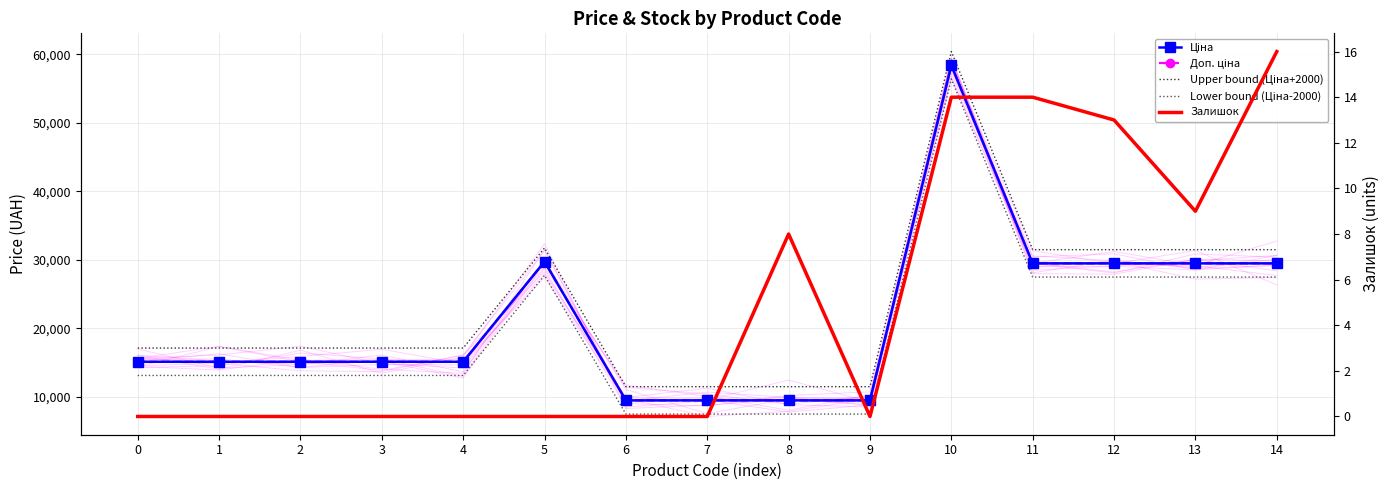

Which series changed the most between 1 and 13?

Ціна